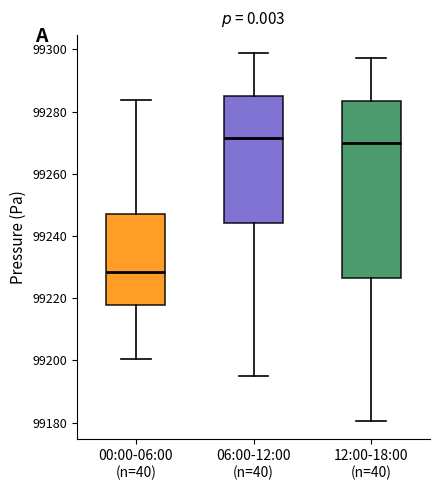

Reading left to right, read every box against the y-axis: the position of its median line, the range the box covers, and the ends of its whiskers. The values are not printed on the chart, so give them approximately, as read against the axis.

00:00-06:00 (n=40): median 99228, box 99218 to 99246, whiskers 99200 to 99284
06:00-12:00 (n=40): median 99272, box 99244 to 99286, whiskers 99196 to 99298
12:00-18:00 (n=40): median 99270, box 99226 to 99284, whiskers 99180 to 99298